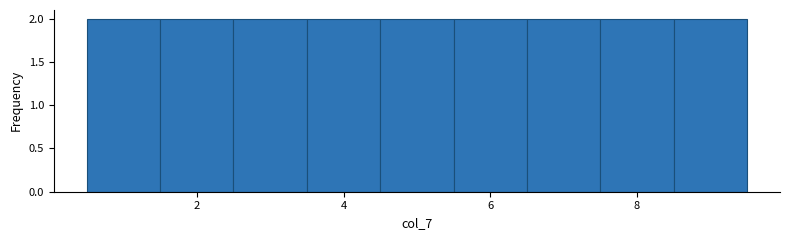

Reading left to right, transcribe this chart: for each bar, give the range it covers on the x-axis and its height. Neither the bar edges nor the heights are printed on the chart, so give them approximately, as read against the axes.

0.5 to 1.5: 2
1.5 to 2.5: 2
2.5 to 3.5: 2
3.5 to 4.5: 2
4.5 to 5.5: 2
5.5 to 6.5: 2
6.5 to 7.5: 2
7.5 to 8.5: 2
8.5 to 9.5: 2